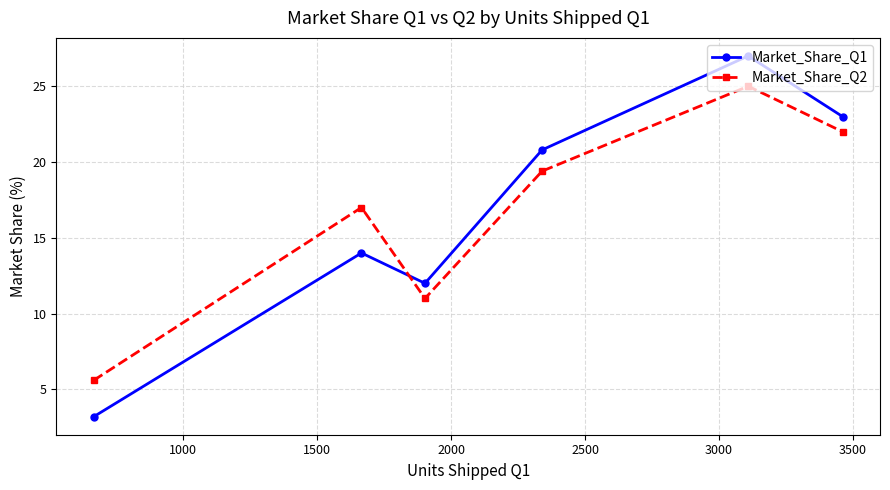

At how many categories does at least one series exceed 5?

6